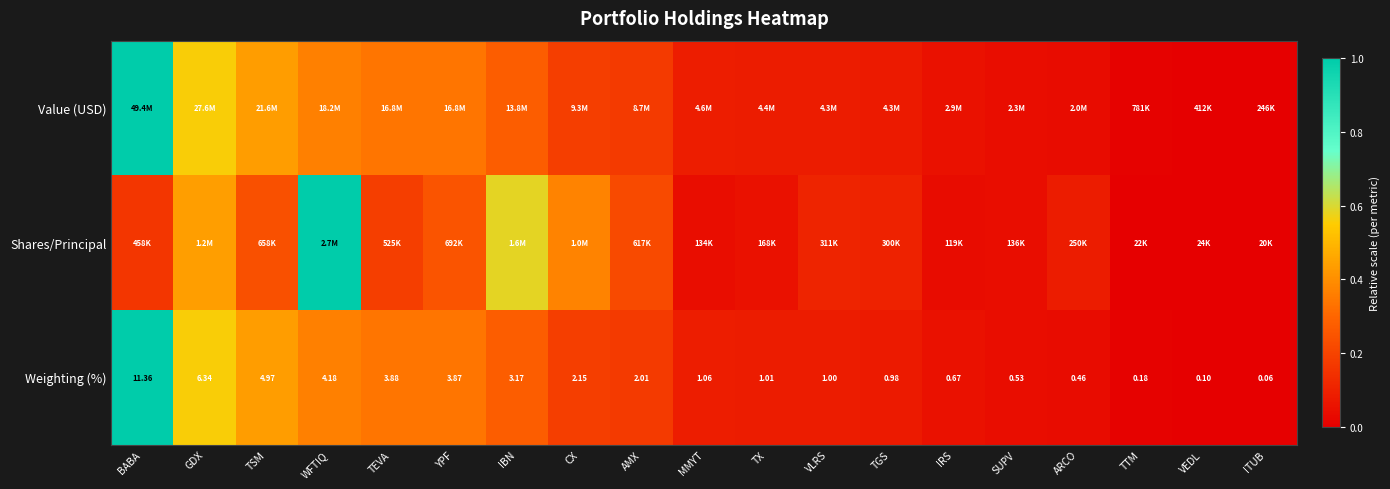

Which category has the lowest value in the Weighting (%) series?

ITUB